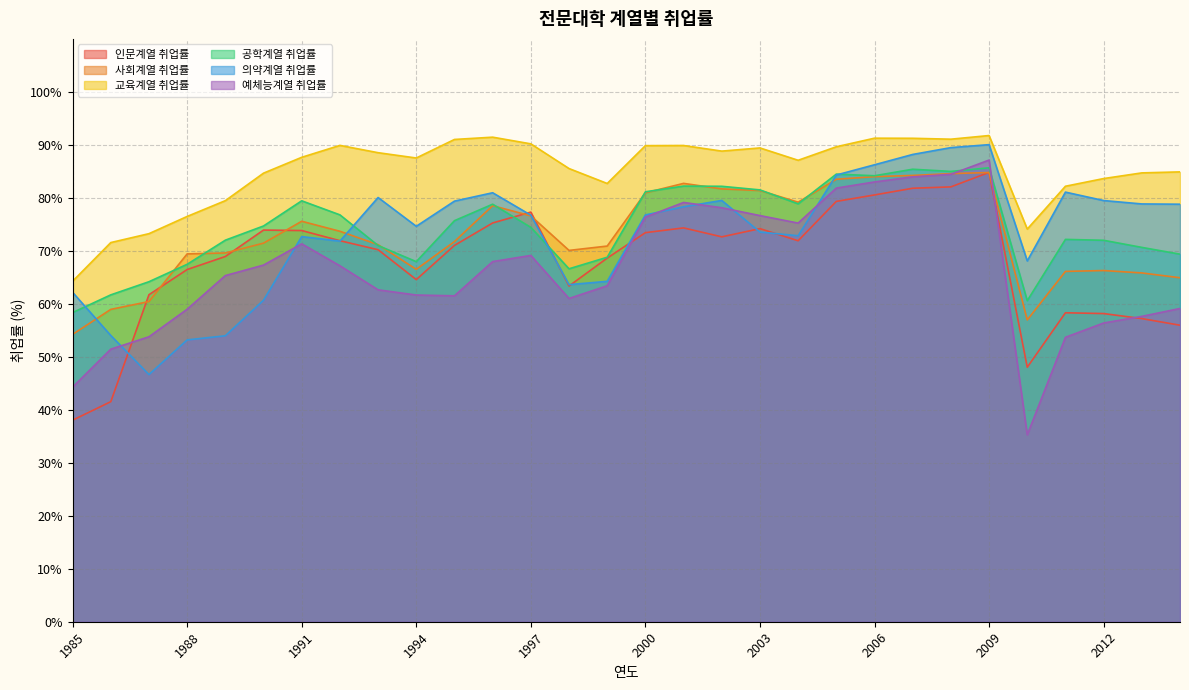

How many values in the 인문계열 취업률 series exceed 71?

16